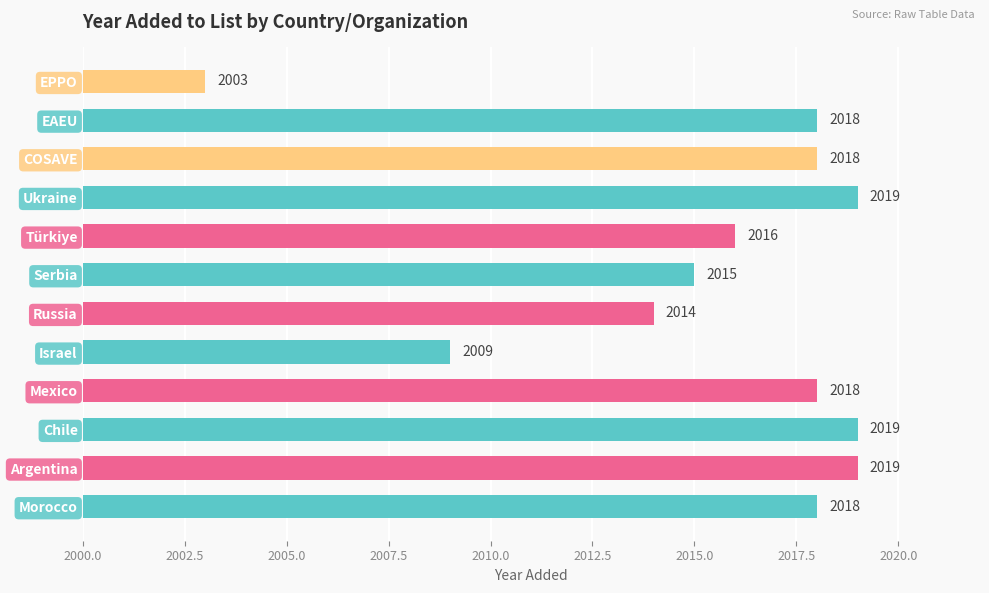

What is the approximate value at Ukraine, to the nearest 5?

2020